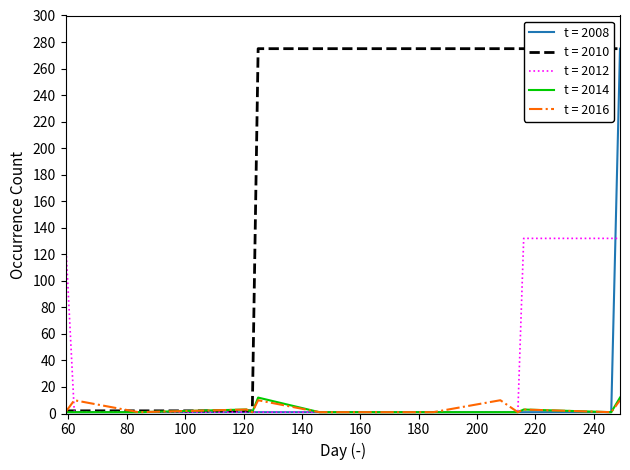

True or false: snapshot 2014-09-08 and snapshot 2016-01-04 cross at least once.

False